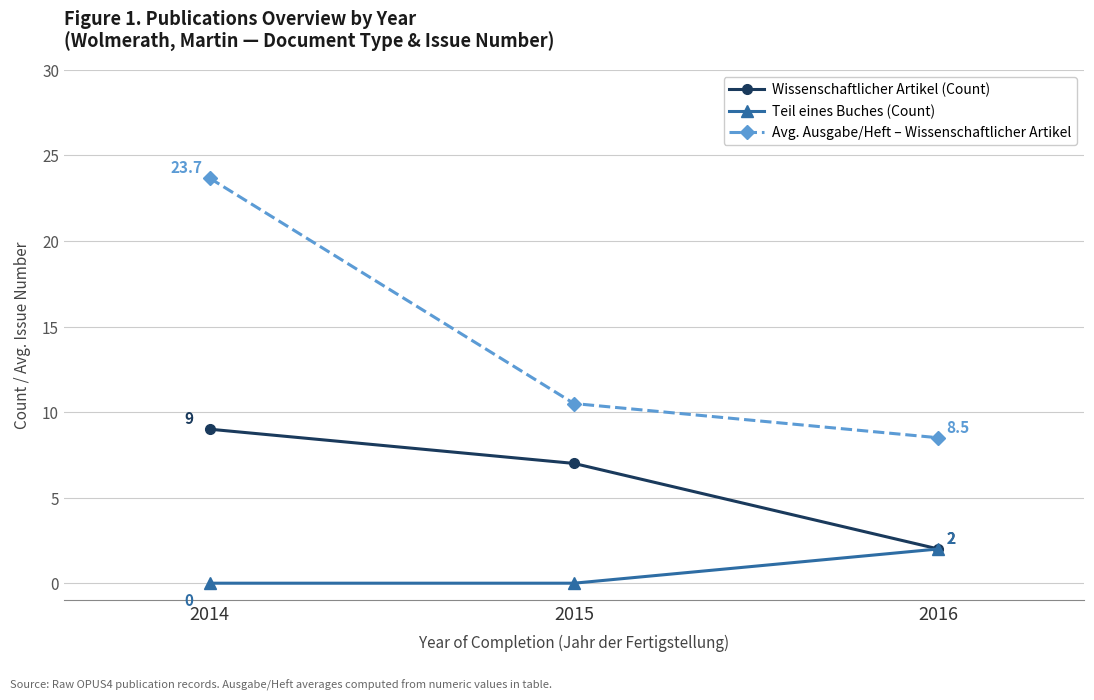

Which series has the widest spread of values?

Avg. Ausgabe/Heft – Wissenschaftlicher Artikel